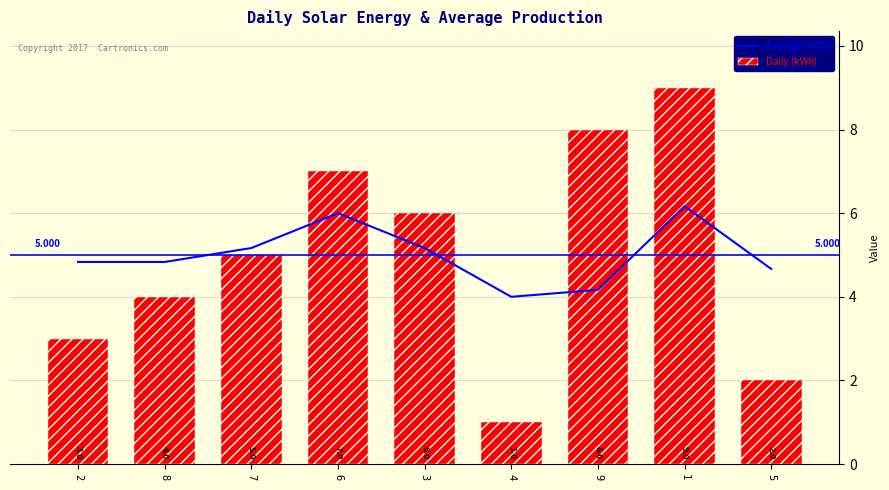

Reading left to right, extract all data points from this chart.

Average (kWh): 4.8	4.8	5.2	6.0	5.2	4.0	4.2	6.2	4.7
Daily (kWh): 3.0	4.0	5.0	7.0	6.0	1.0	8.0	9.0	2.0